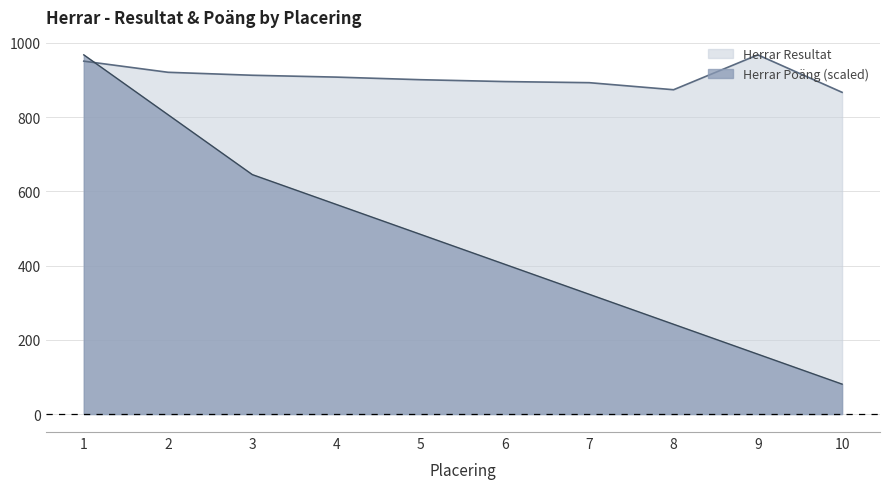

Reading left to right, extract all data points from this chart.

Herrar Resultat: 1=951.0	2=921.0	3=913.0	4=908.0	5=901.0	6=896.0	7=893.0	8=874.0	9=968.0	10=867.0
Herrar Poäng: 1=968.0	2=806.7	3=645.3	4=564.7	5=484.0	6=403.3	7=322.7	8=242.0	9=161.3	10=80.7